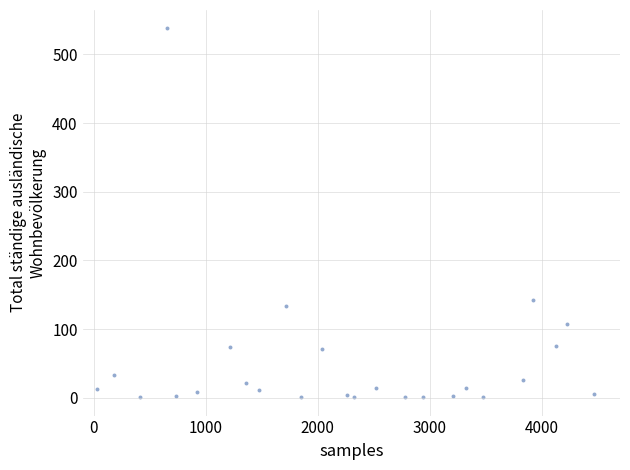

What Y value in the scatter plot is closest to 269?

142.5